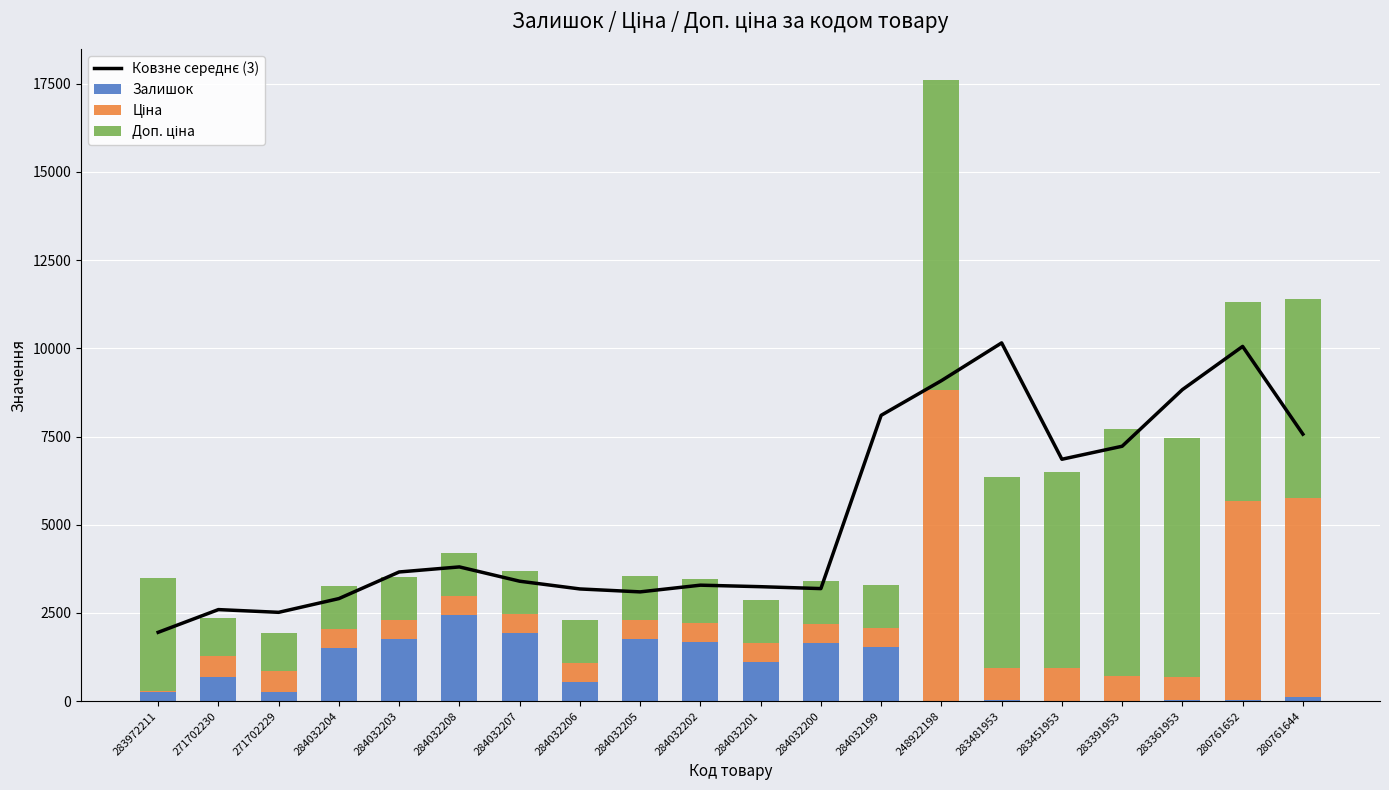

List the series in order of their peak value, lowest first.

Залишок, Ціна, Доп. ціна, Ковзне середнє (3)